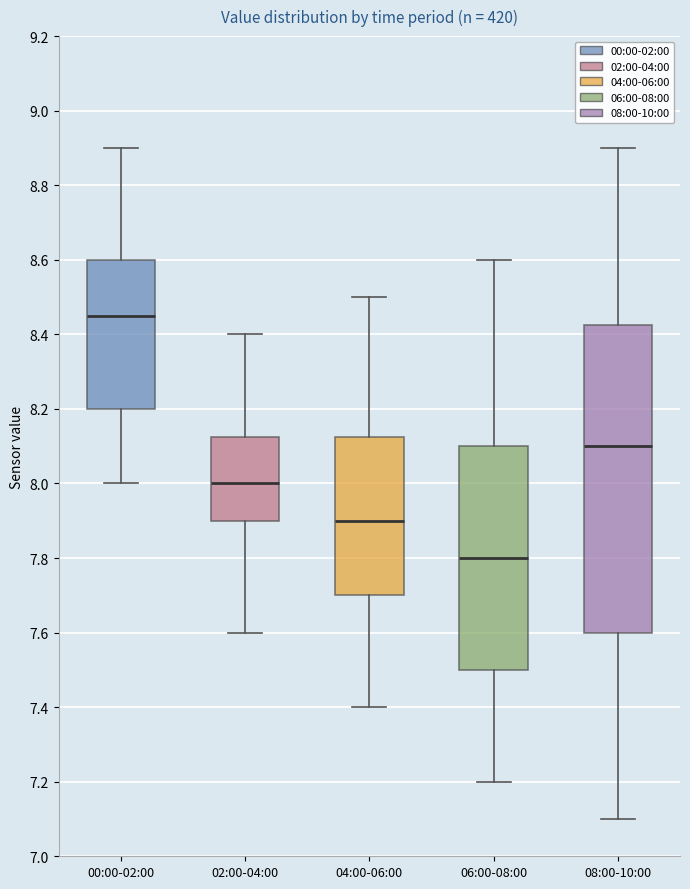

Reading left to right, transcribe this box plot: for each box, give where its median line is, the range the box spans, and where its two whiskers end, as read against the y-axis. The values are not printed on the chart, so give them approximately, as read against the axis.

00:00-02:00: median 8.46, box 8.20 to 8.60, whiskers 8.00 to 8.90
02:00-04:00: median 8.00, box 7.90 to 8.12, whiskers 7.60 to 8.40
04:00-06:00: median 7.90, box 7.70 to 8.12, whiskers 7.40 to 8.50
06:00-08:00: median 7.80, box 7.50 to 8.10, whiskers 7.20 to 8.60
08:00-10:00: median 8.10, box 7.60 to 8.42, whiskers 7.10 to 8.90